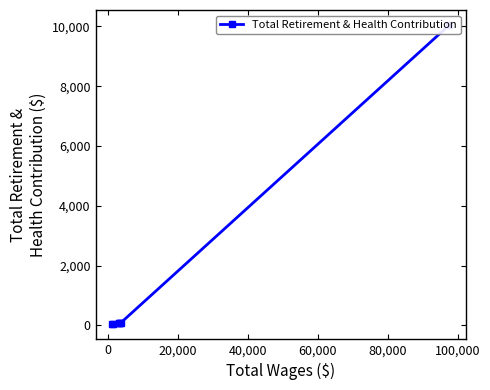

Which label corresponds to the largest value in the chart?

100,000